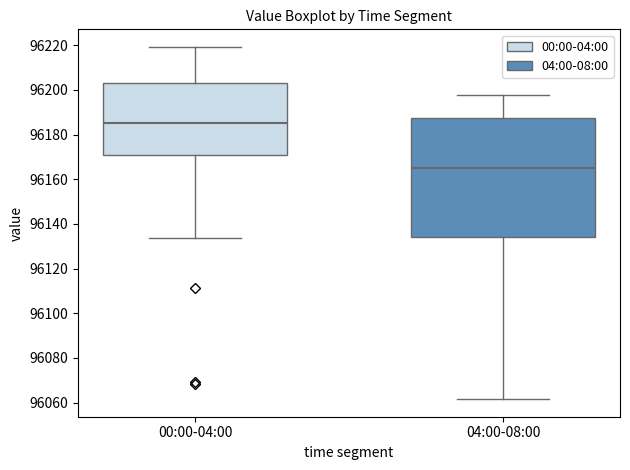

Reading left to right, read every box against the y-axis: the position of its median line, the range the box covers, and the ends of its whiskers. The values are not printed on the chart, so give them approximately, as read against the axis.

00:00-04:00: median 96186, box 96170 to 96204, whiskers 96134 to 96220
04:00-08:00: median 96166, box 96134 to 96188, whiskers 96062 to 96198